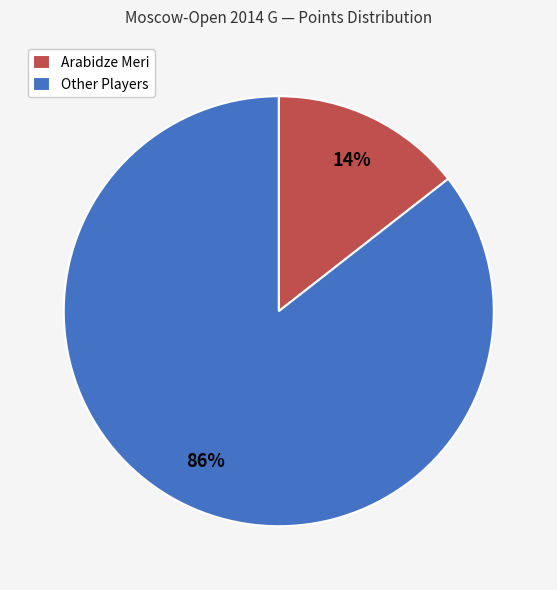

What is the largest slice in the pie chart?

Other Players